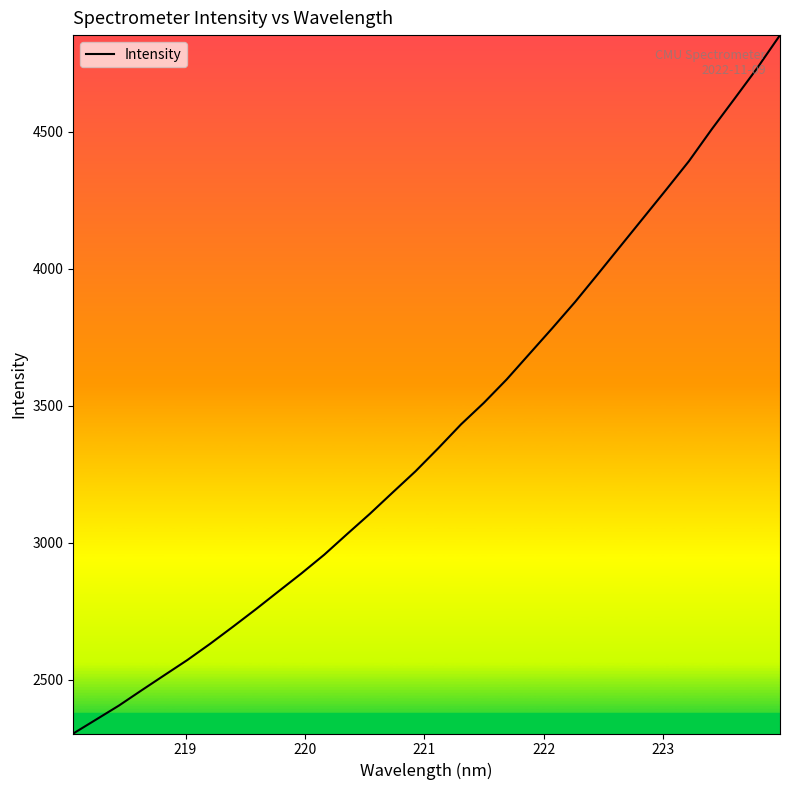

What is the difference between the maximum and minimum values?

2549.2